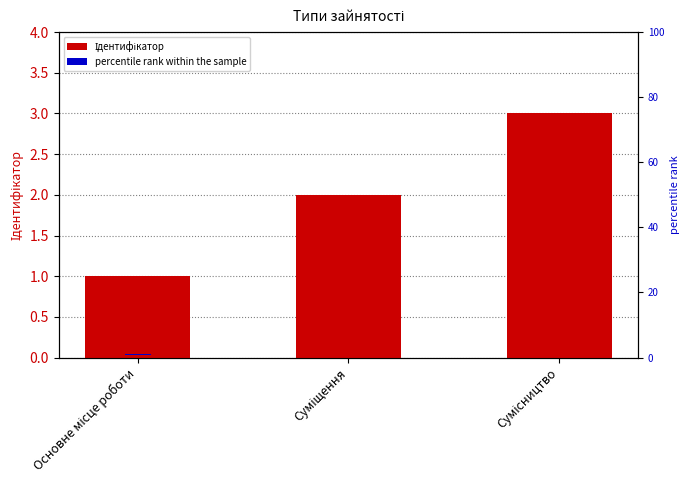

Between Основне місце роботи and Сумісництво, which series saw the biggest shift?

Ідентифікатор